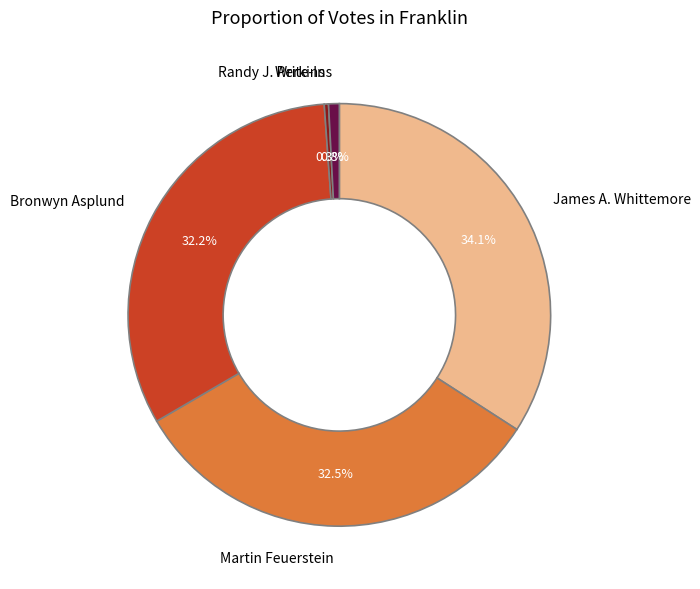

Approximately how many times larger is the value at Martin Feuerstein compared to James A. Whittemore?

1.0